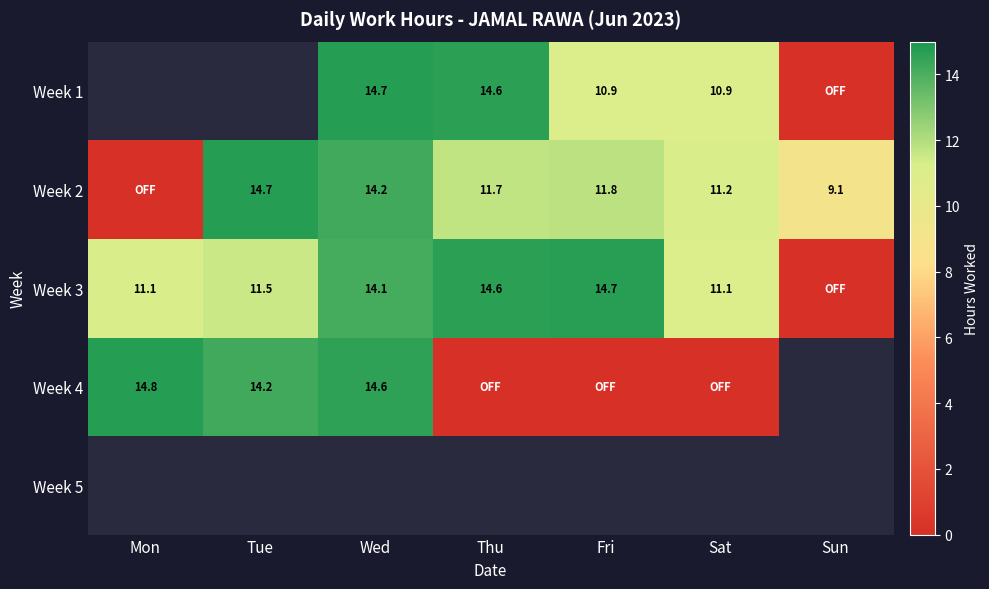

What is the difference between the Week 3 values at Tue and Fri?

3.2